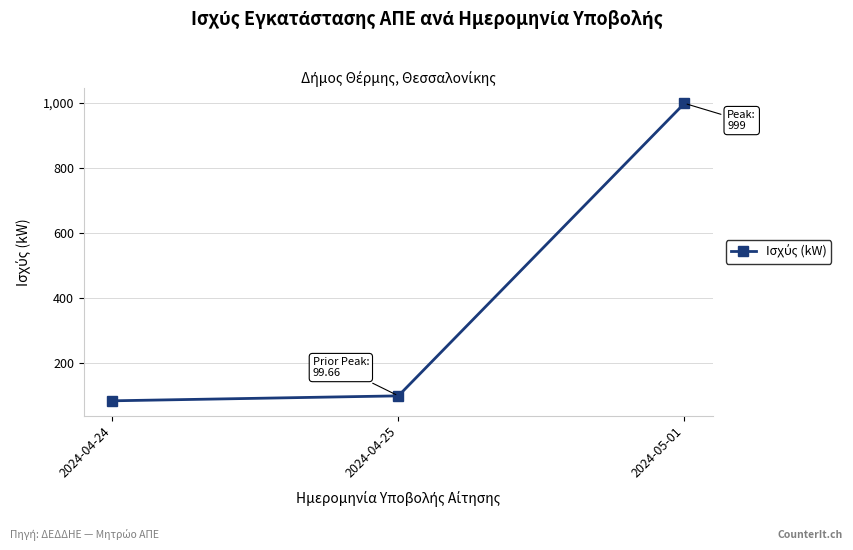

How many distinct data groups are displayed?

1